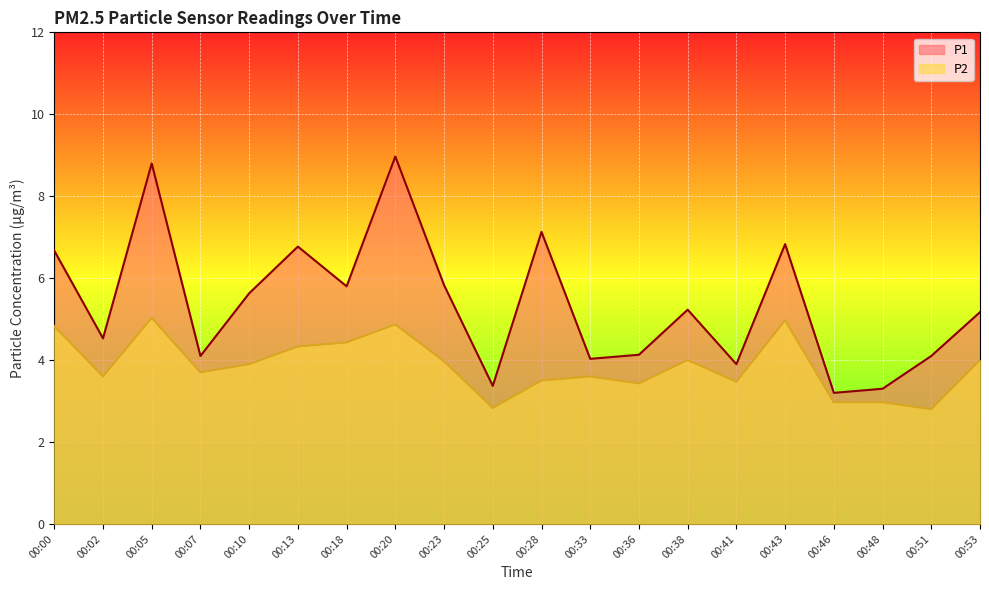

Is the value of P1 at 00:20 greater than the value of P2 at 00:07?

Yes